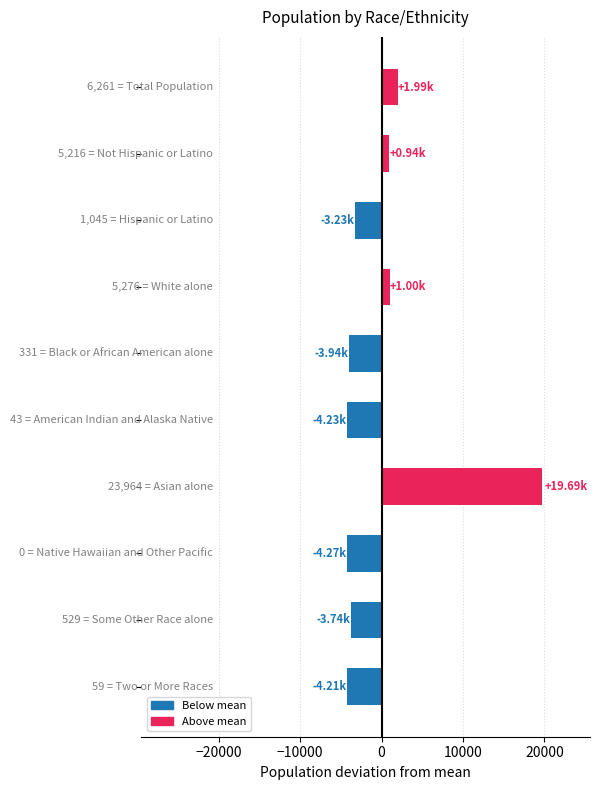

What is the difference between the maximum and minimum values?

23964.0